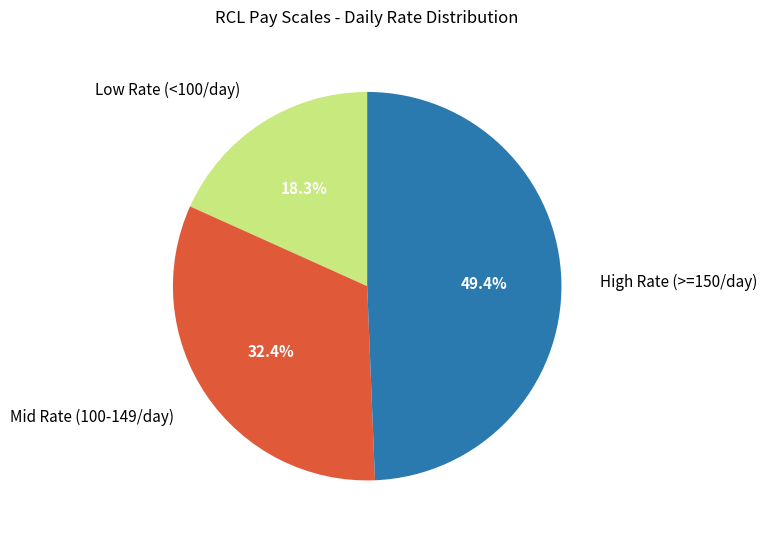

Which has a higher value, High Rate (>=150/day) or Low Rate (<100/day)?

High Rate (>=150/day)